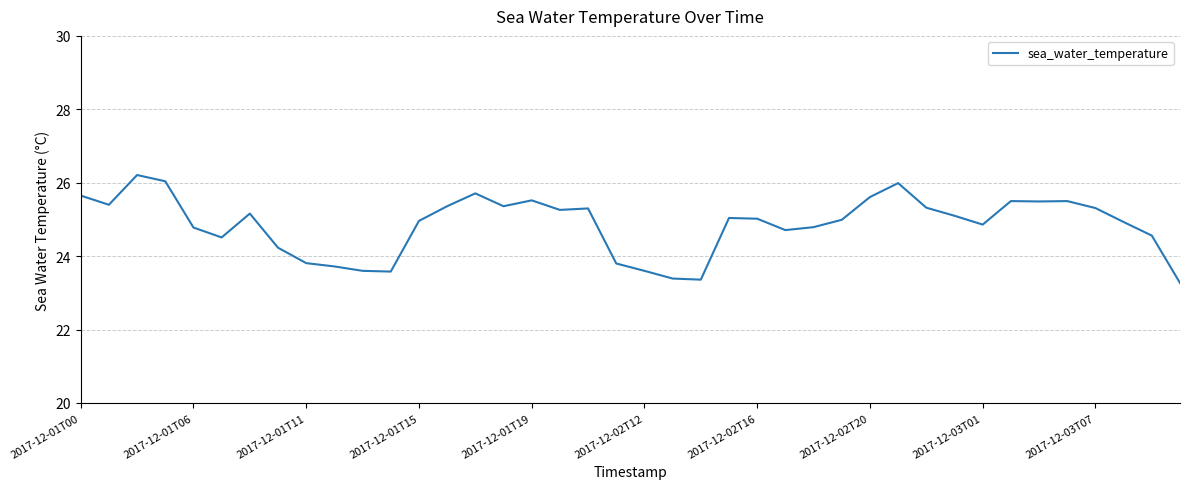

True or false: there are more than 2 points higher than both neighbors.

True